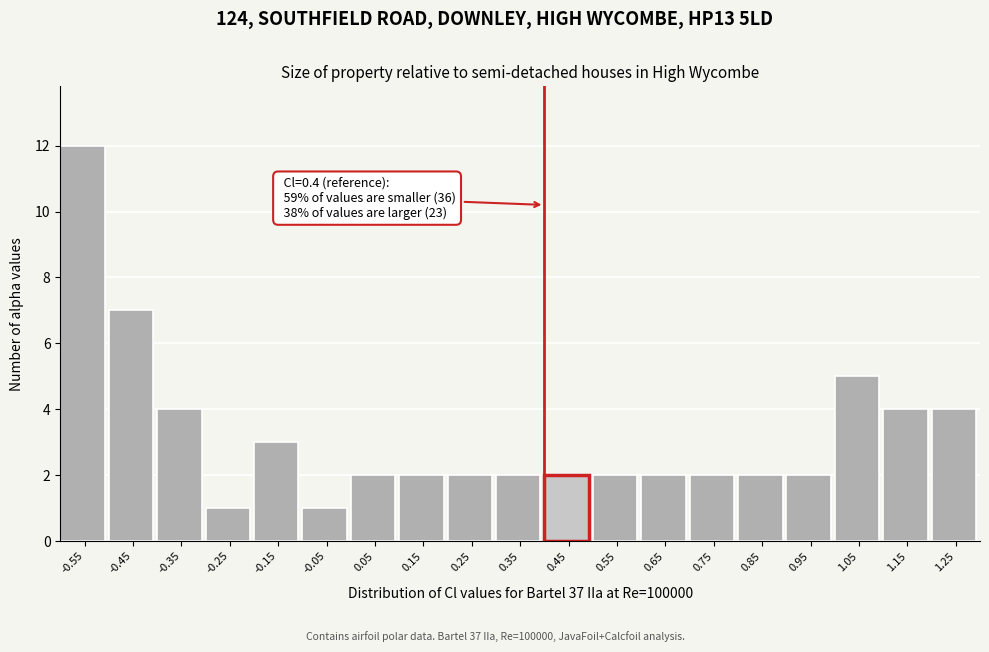

Which range on the x-axis has the tallest bar?

-0.6 to -0.5